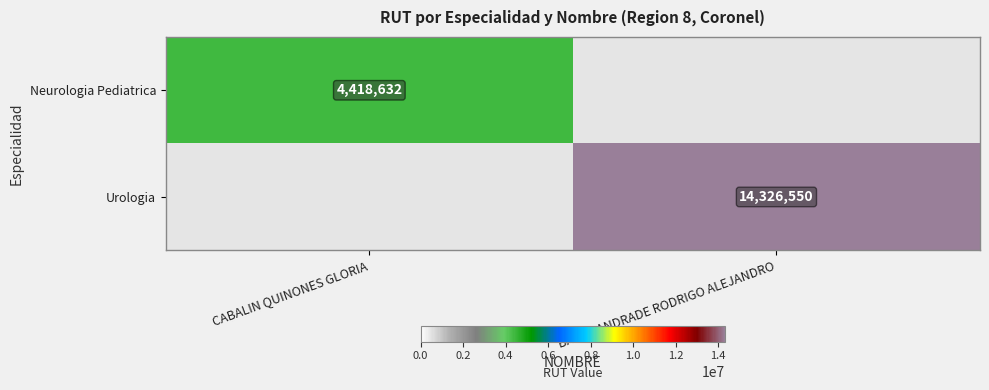

Is it true that Neurologia Pediatrica equals 6224575 at CABALIN QUINONES GLORIA?

False